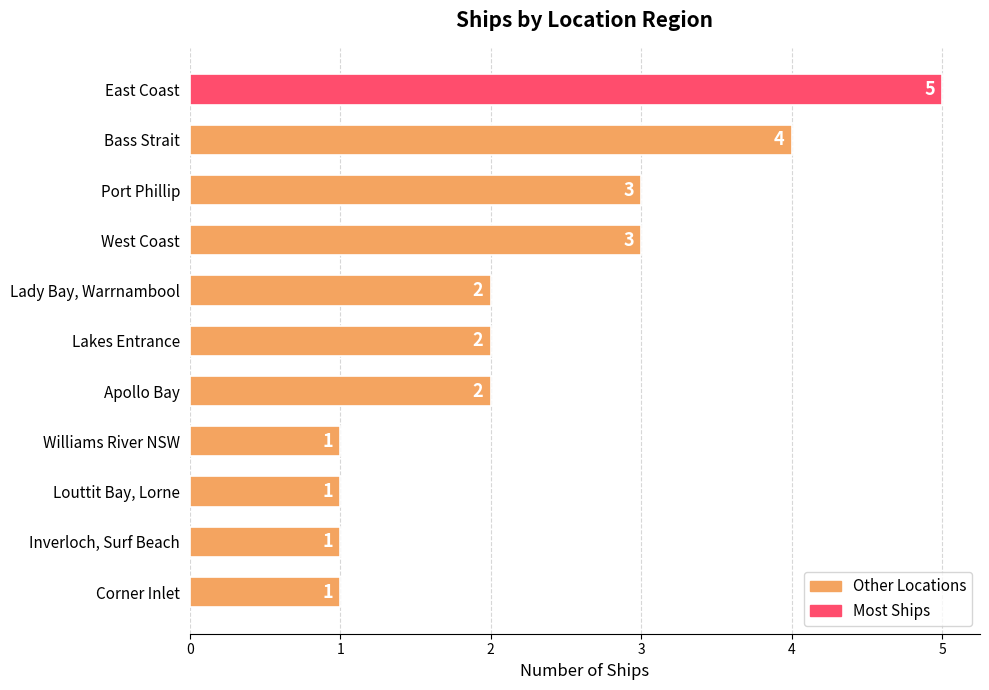

How many values are between 1 and 3?

9